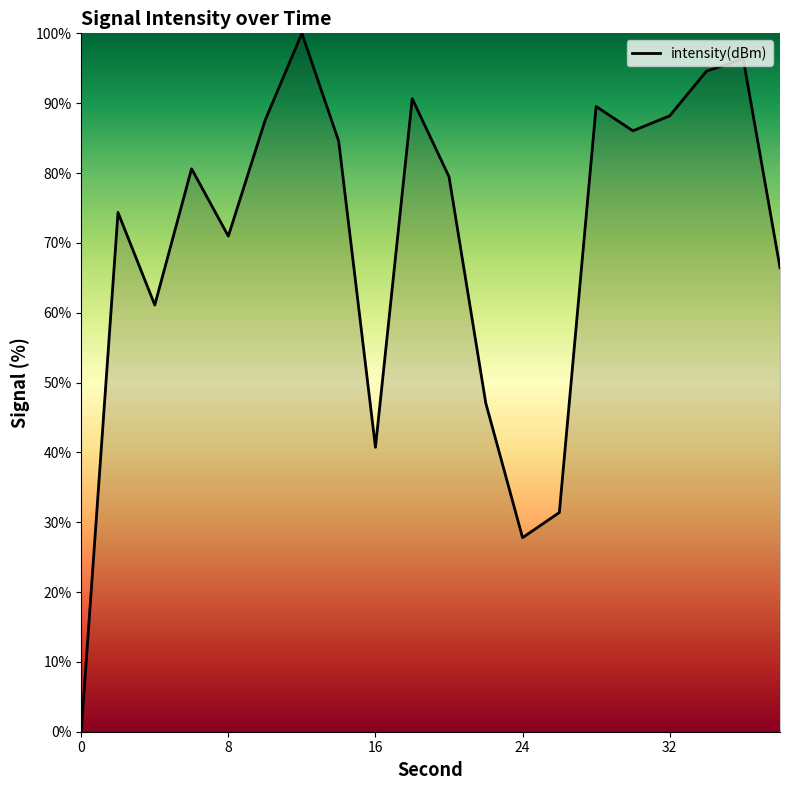

What is the maximum value shown in the chart?

100.0